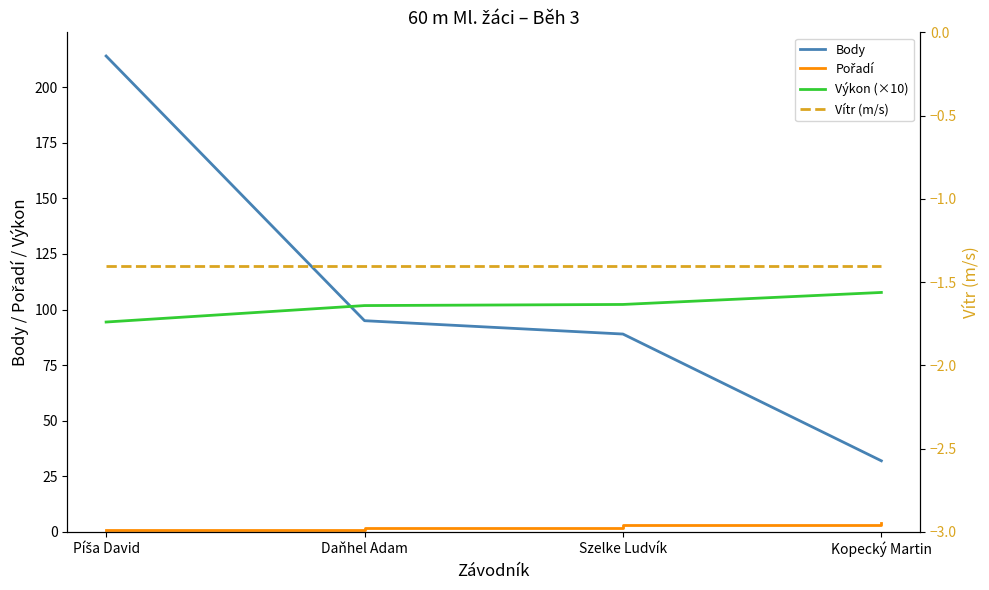

Between which two adjacent categories do Body and Výkon (×10) first intersect?

Píša David and Daňhel Adam